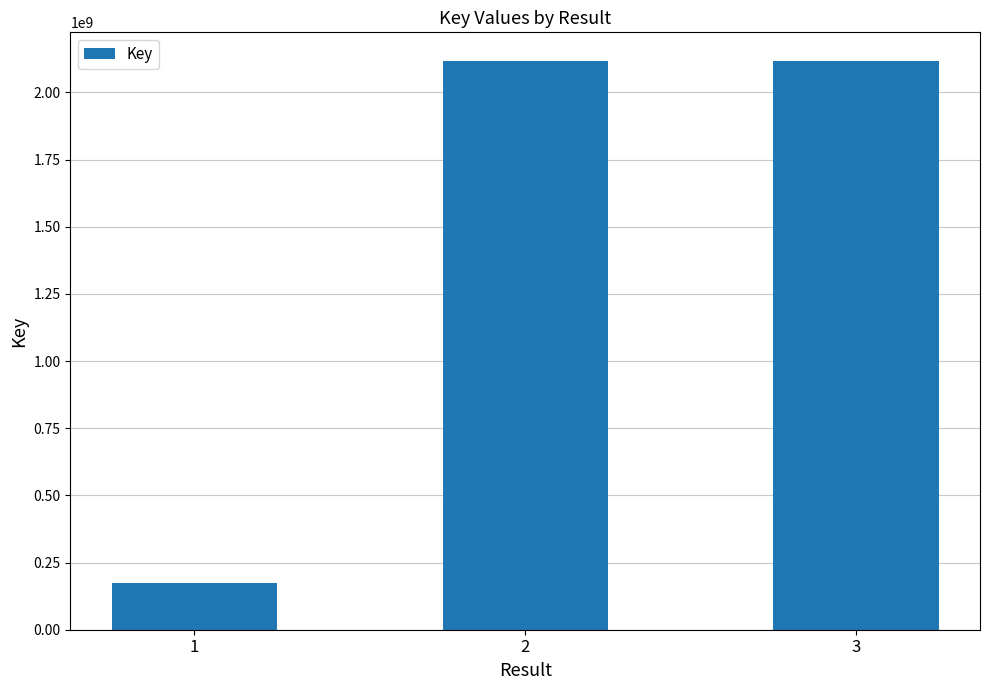

Read the value at 1.

175304105